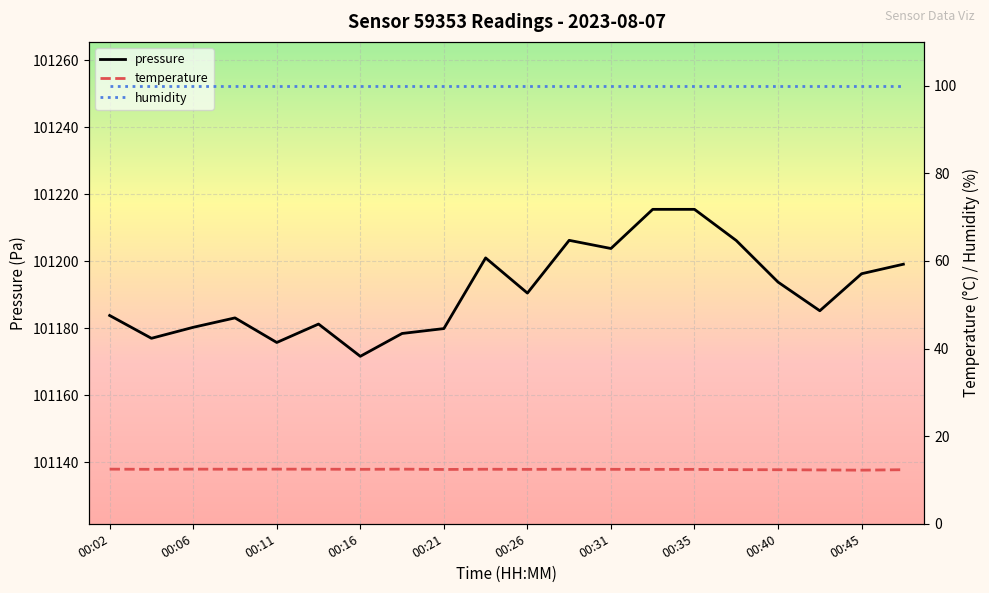

The pressure series shows 39017.8 at 00:16. True or false?

False